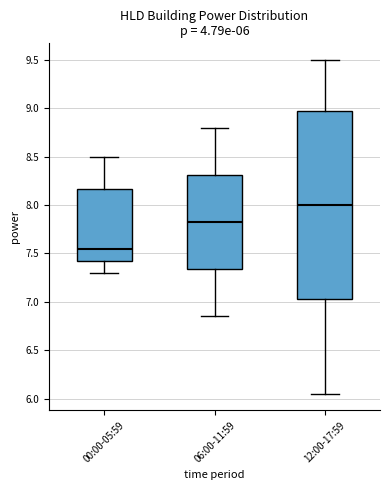

Comparing the boxes themselves (not the whiskers), which one is the tallest?

12:00-17:59